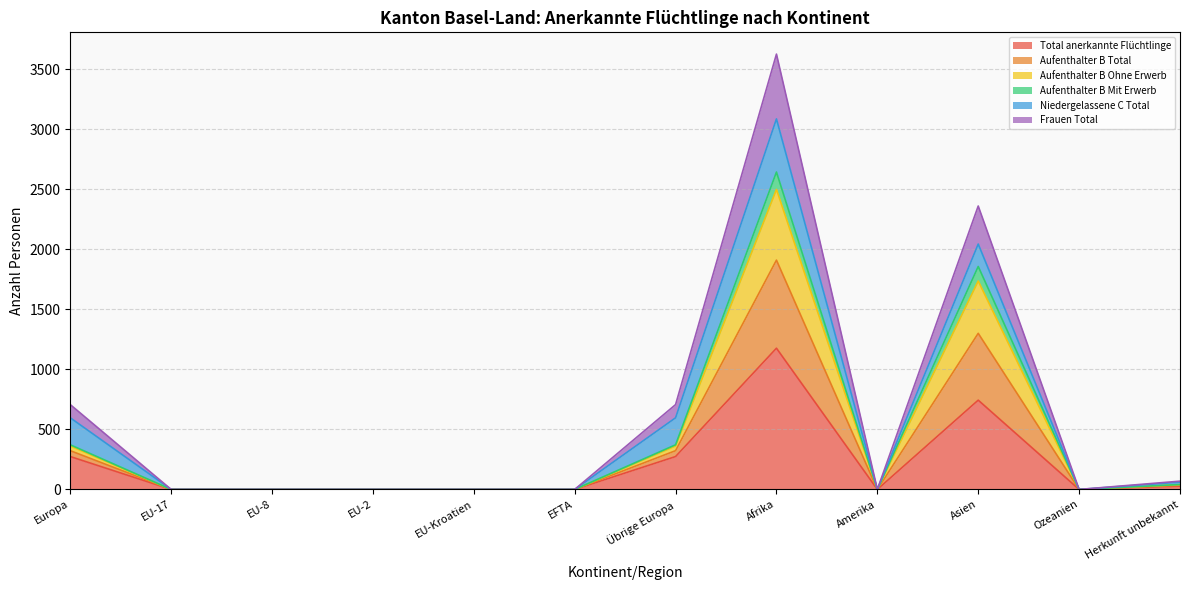

At which label is Aufenthalter B Ohne Erwerb closest to 1250?

Asien